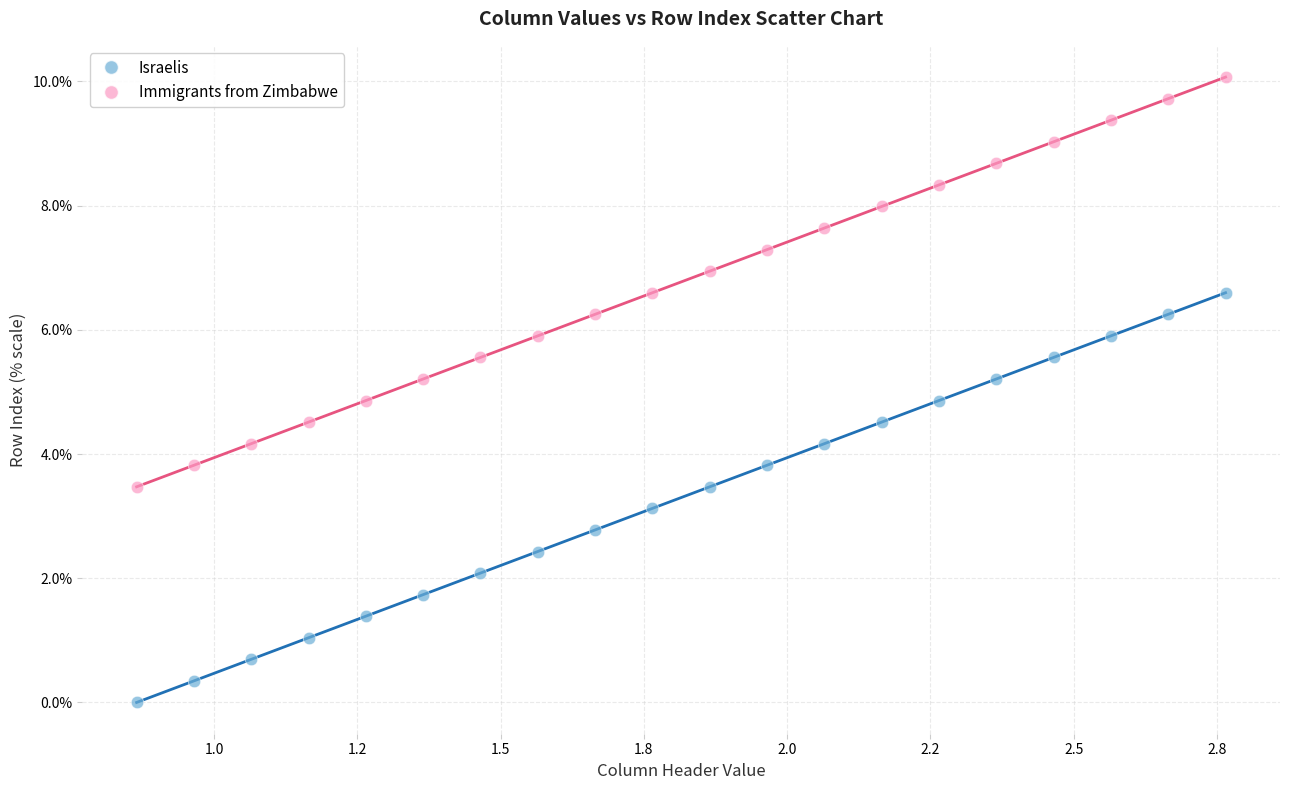

Which series contains the lowest Y value?

Israelis